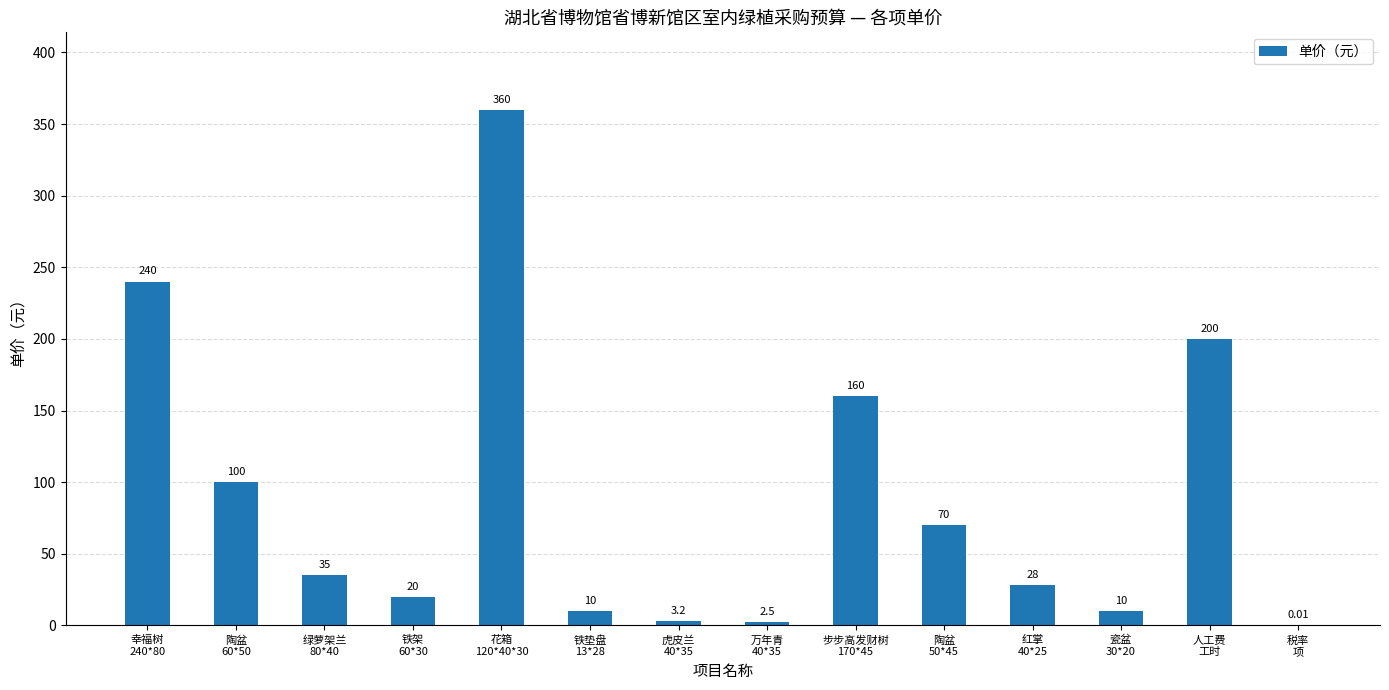

Which has a higher value, 花箱
120*40*30 or 陶盆
50*45?

花箱
120*40*30